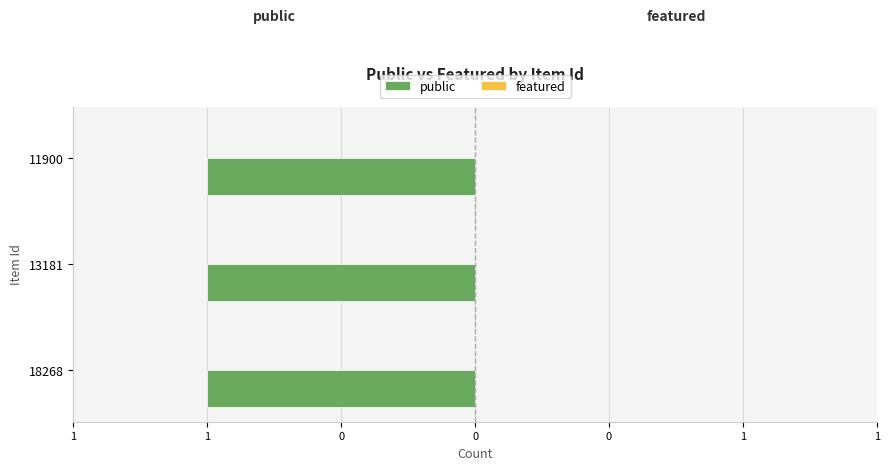

Which has a higher value, 18268 or 13181?

18268